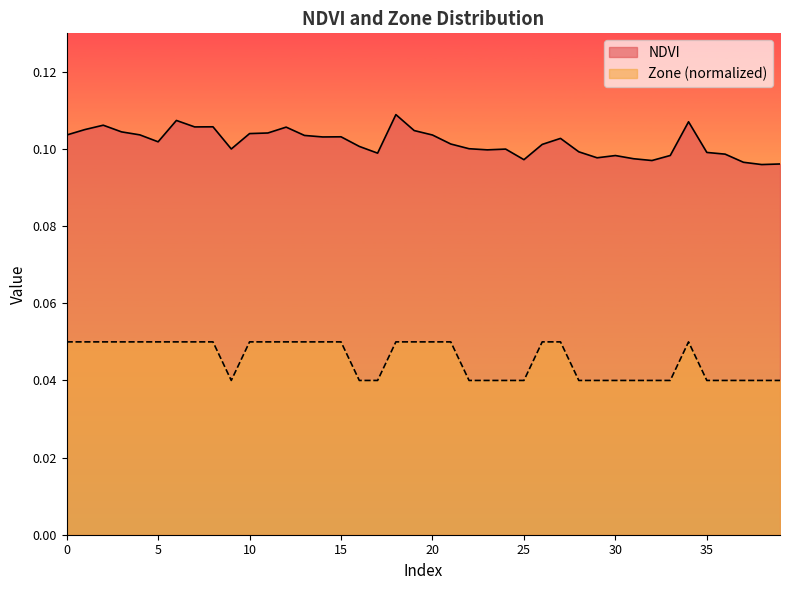

Is it true that NDVI equals 0.1 at 14?

True